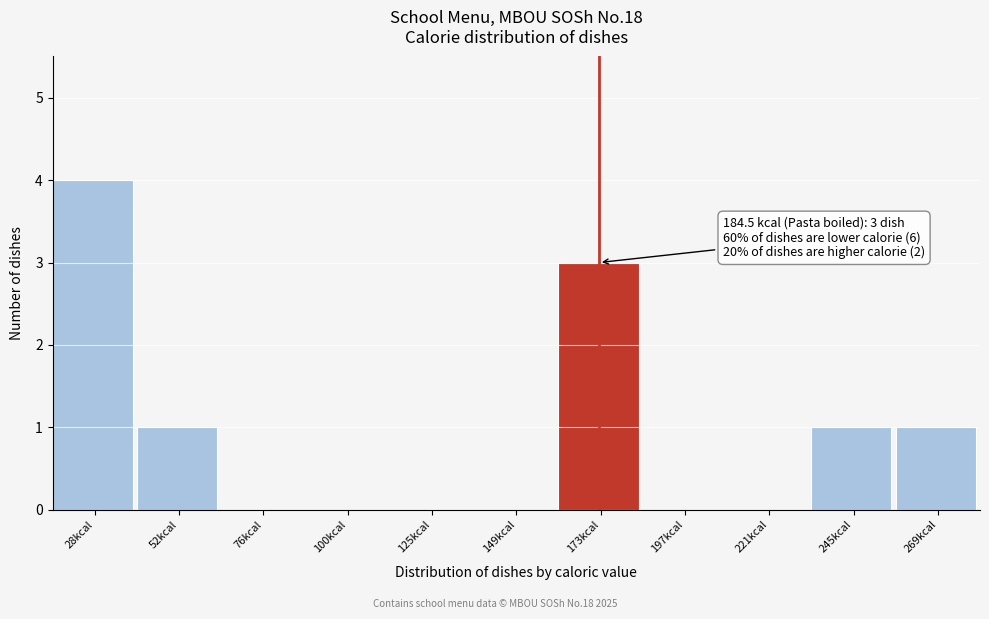

Reading right to left, list all the values displayed in this chart.

269kcal=1	245kcal=1	221kcal=0	197kcal=0	173kcal=3	149kcal=0	125kcal=0	100kcal=0	76kcal=0	52kcal=1	28kcal=4